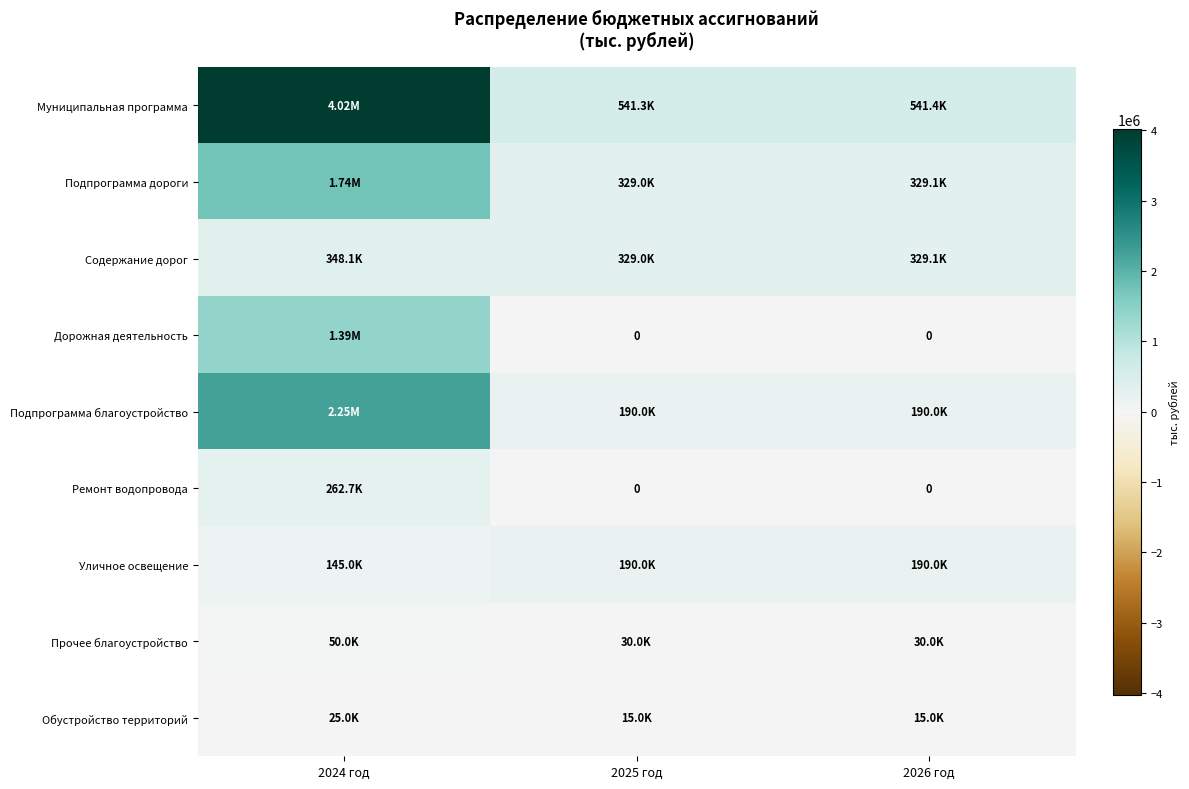

Which category has the highest value in the Подпрограмма благоустройство series?

2024 год